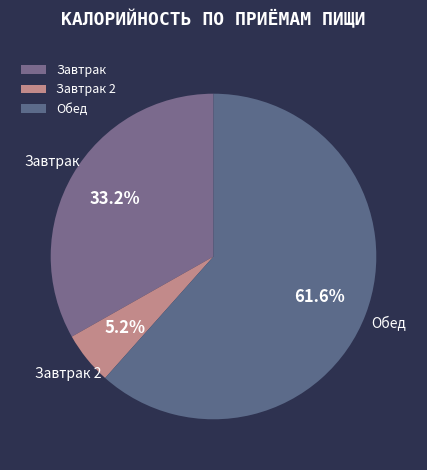

How many segments does this pie chart have?

3